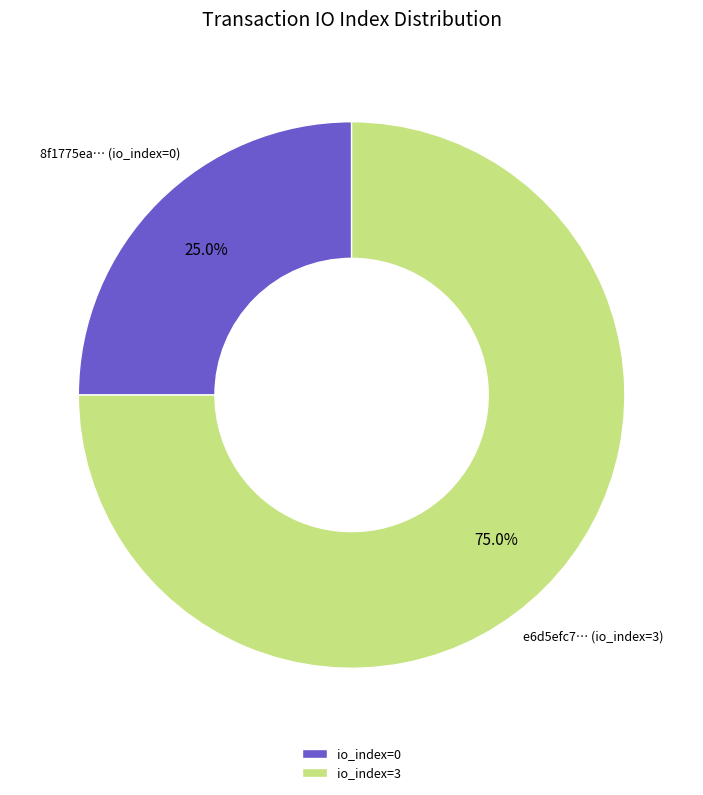

What is the smallest slice in the pie chart?

io_index=0